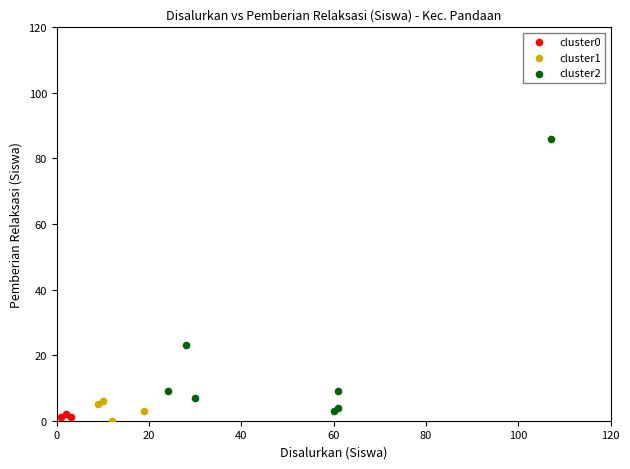

Which series has the largest Y range (max minus min)?

cluster2